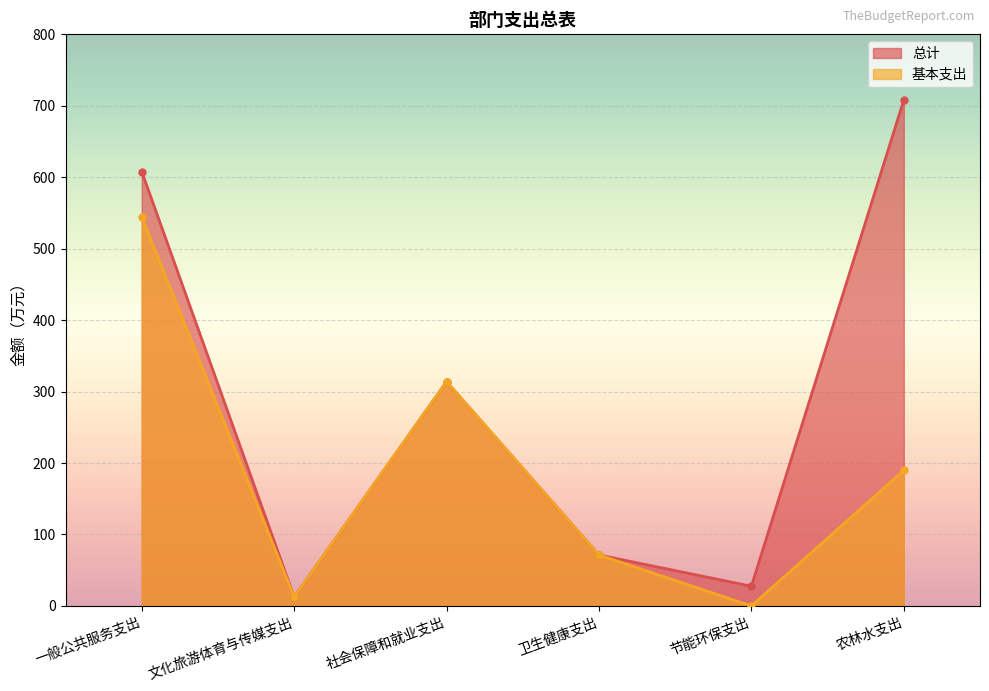

What is the sum of the 总计 values at 文化旅游体育与传媒支出 and 节能环保支出?

40.1